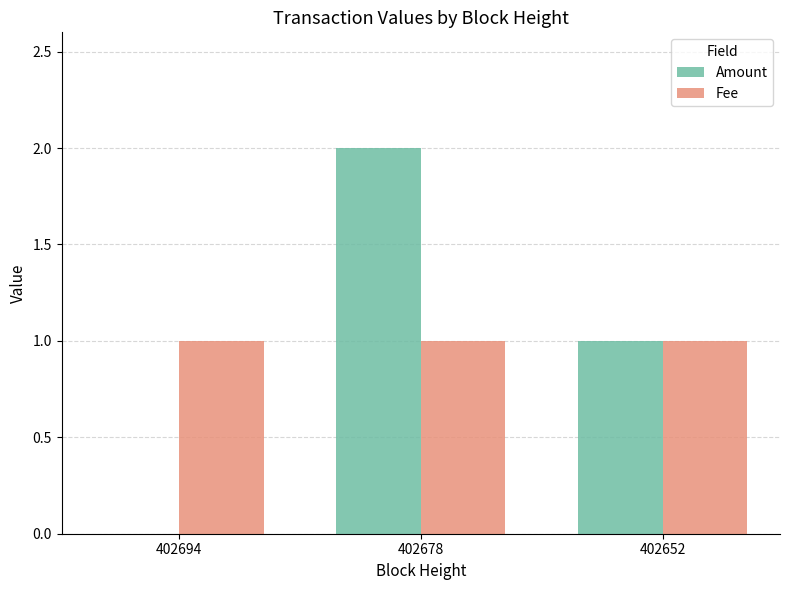

Is it true that Fee equals 1 at 402678?

True